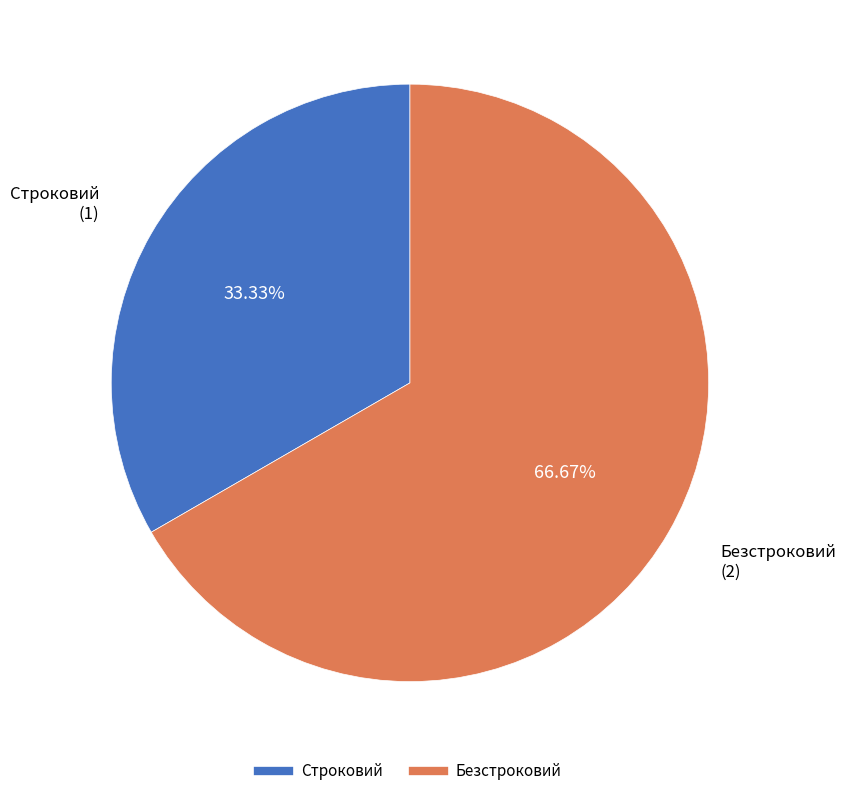

Is the sum of Строковий and Безстроковий greater than half?

Yes